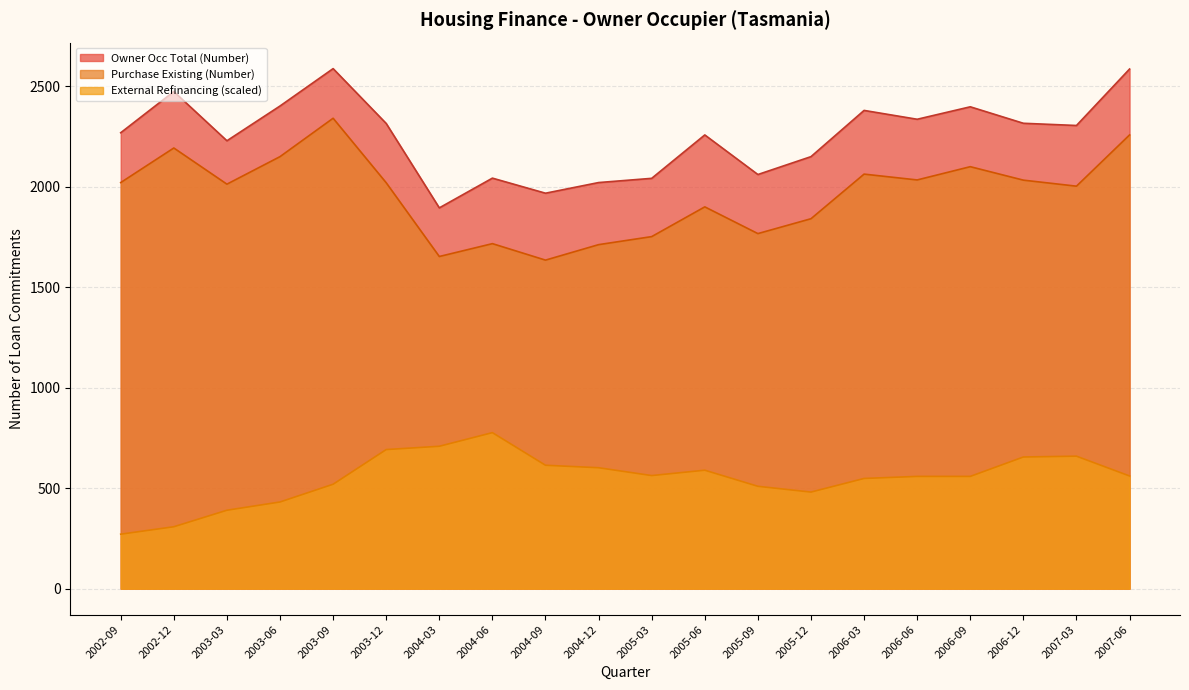

Count the number of categories in the chart.

20